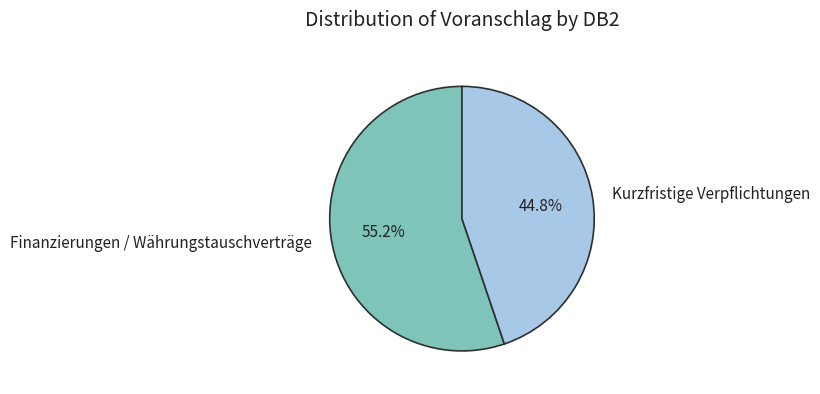

To the nearest percent, what is the difference between the largest and smallest slice percentages?

10%